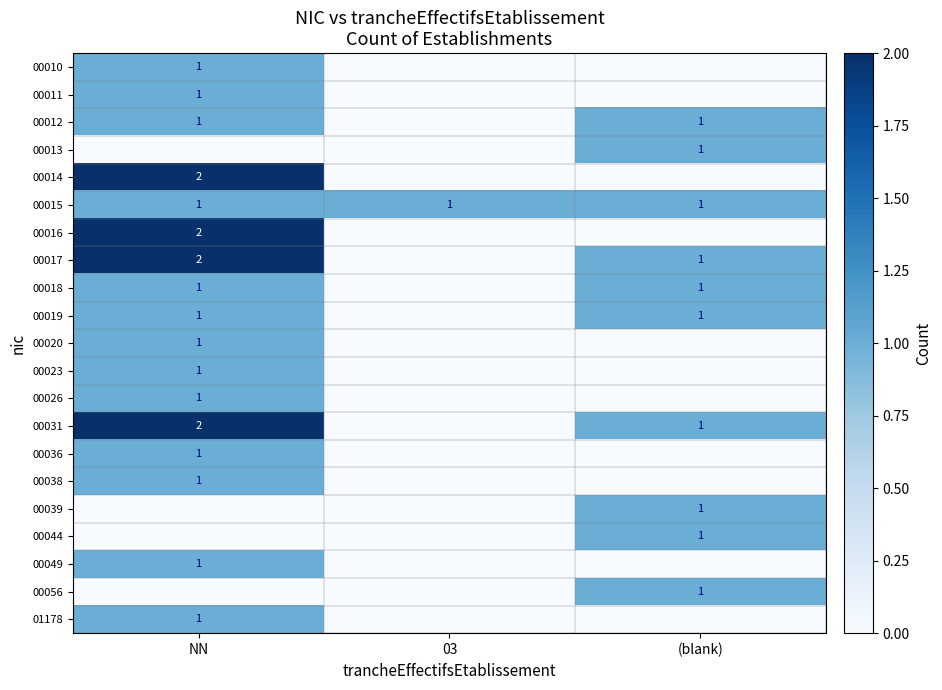

The 00015 series shows 1 at 03. True or false?

True